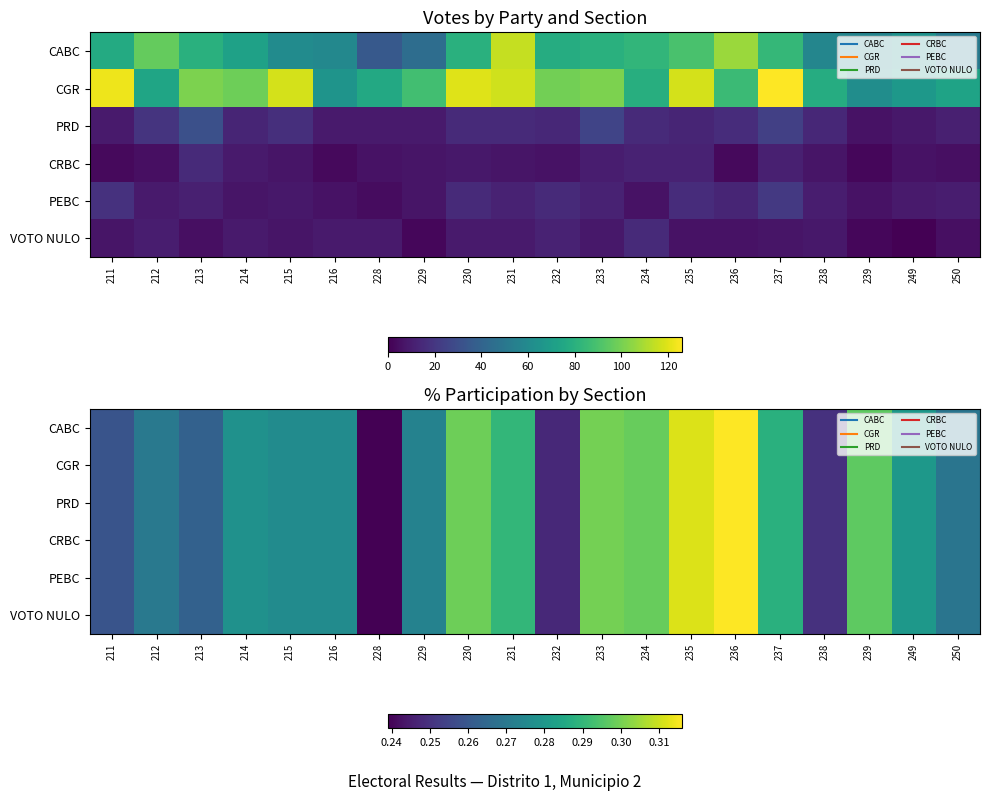

What is the total value across all series at 235?

1.9